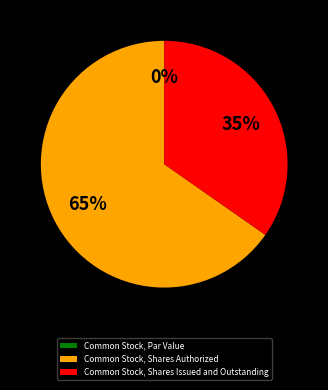

Which category accounts for the majority?

Common Stock, Shares Authorized